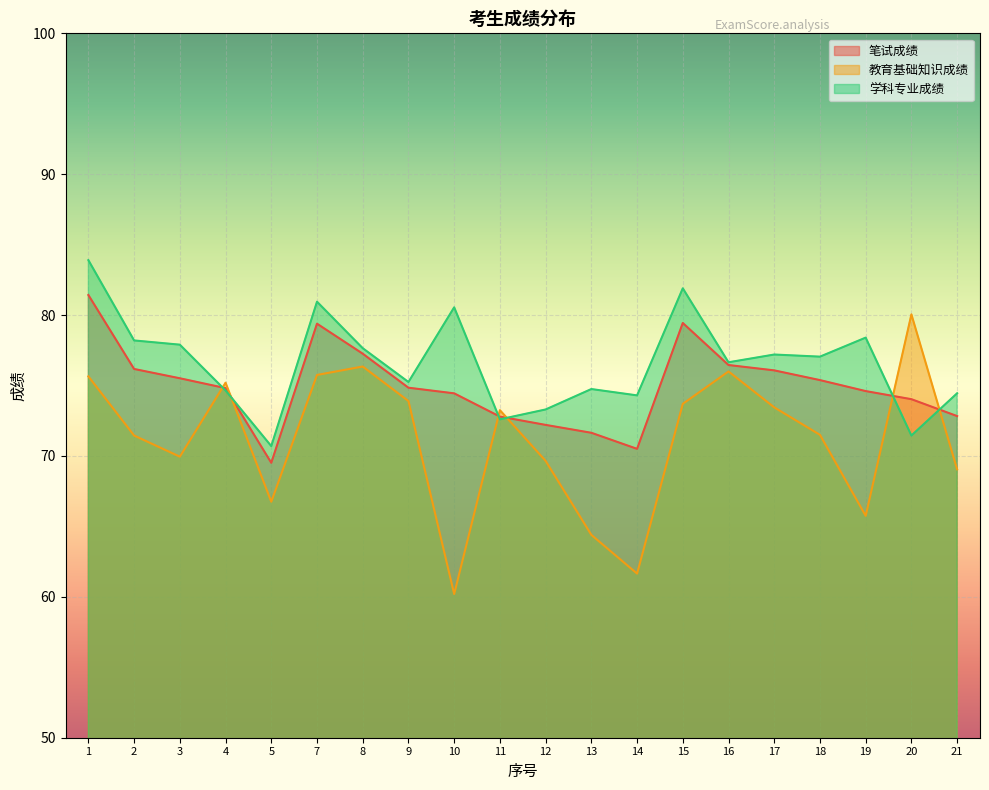

How many lines are shown in the chart?

3